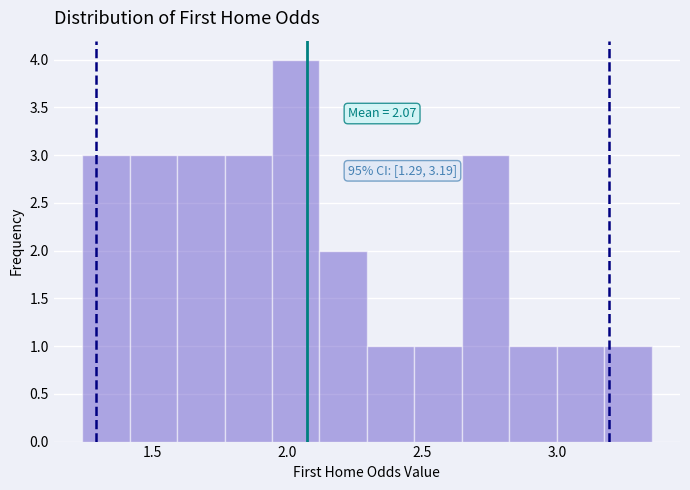

Read against the x-axis, roughly where is the centre of the tallest bar?

2.05